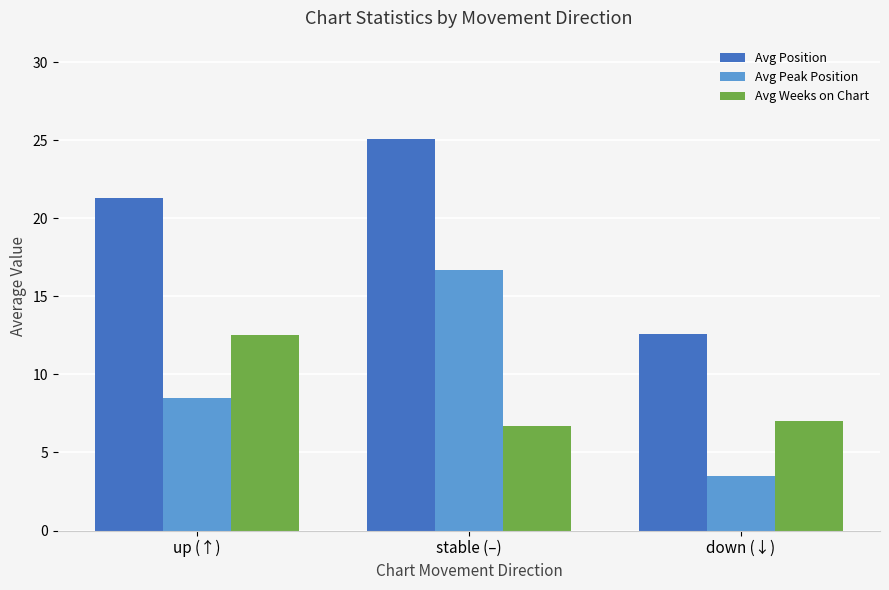

What is the sum of the Avg Weeks on Chart values at up (↑) and stable (–)?

19.2